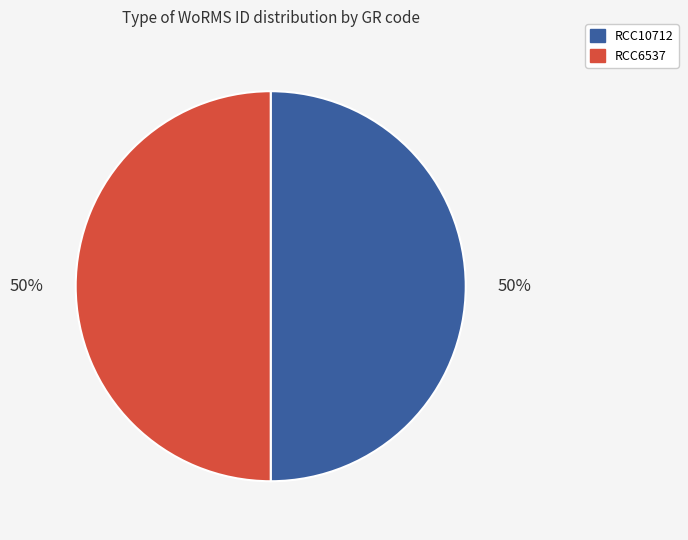

What percentage is the RCC6537 slice, to the nearest percent?

50%